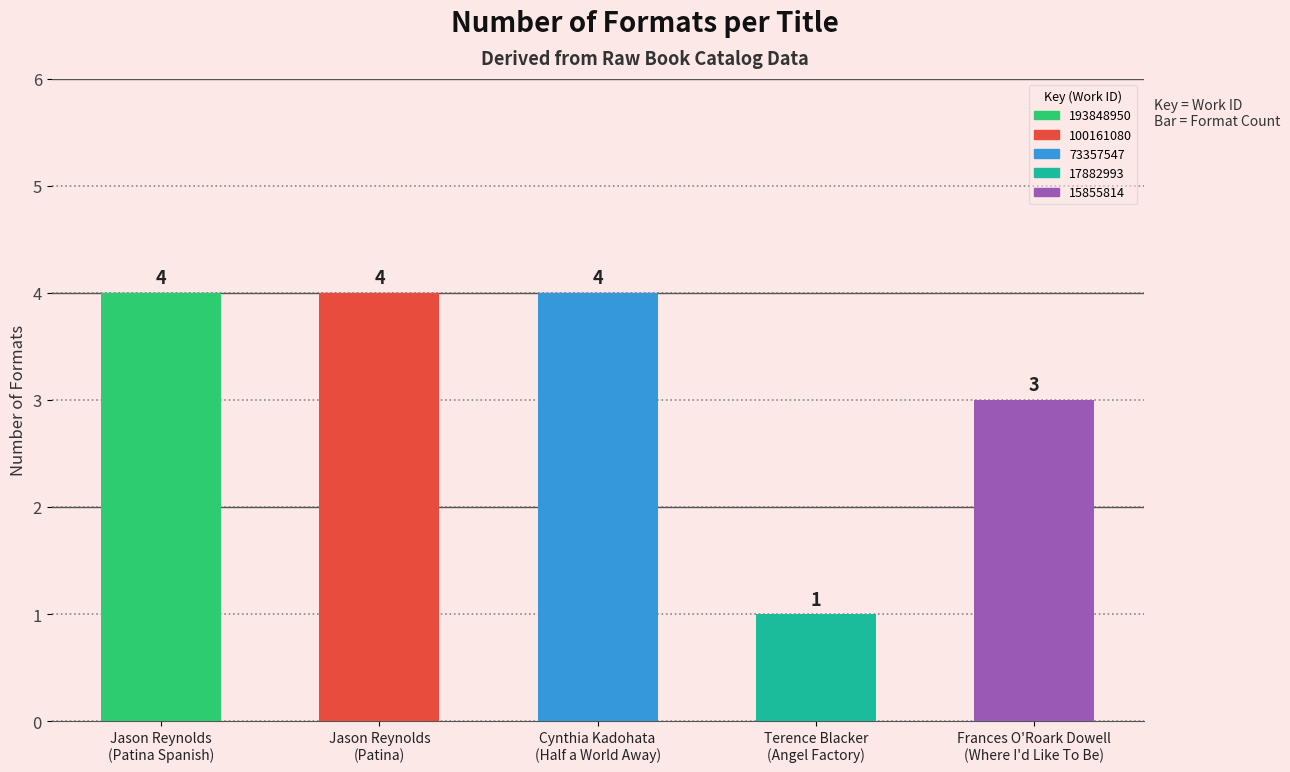

Count the values in the range 3 to 4.

4